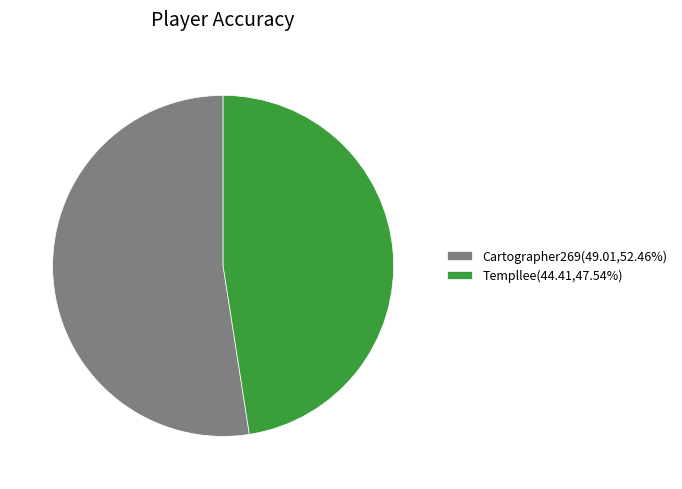

Approximately how many times larger is the value at Templlee(44.41,47.54%) compared to Cartographer269(49.01,52.46%)?

0.9